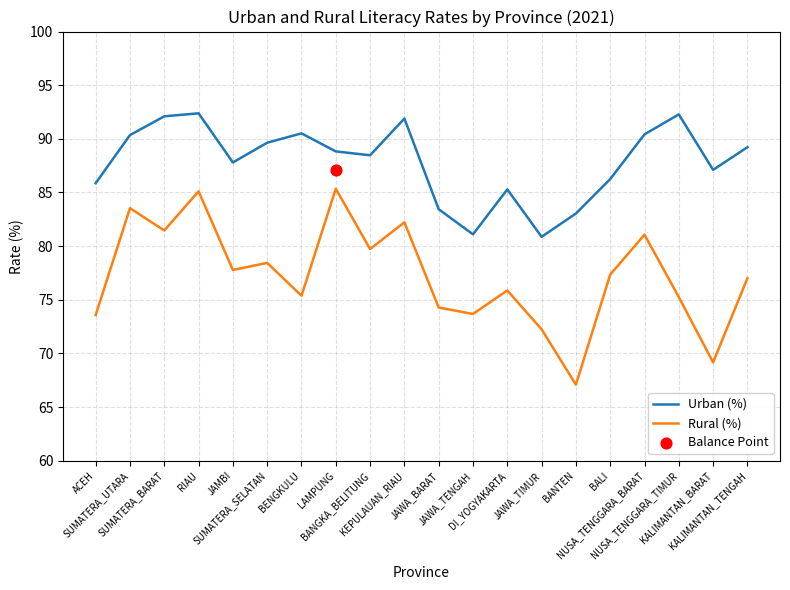

What is the total value across all series at KALIMANTAN_TENGAH?

166.2